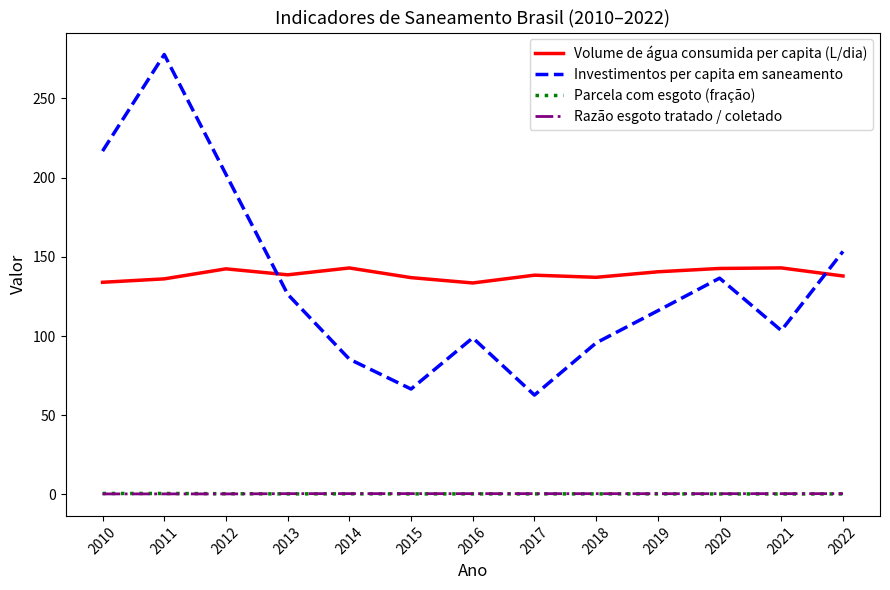

The value of Investimentos per capita em saneamento at 2022 is 65.6. True or false?

False